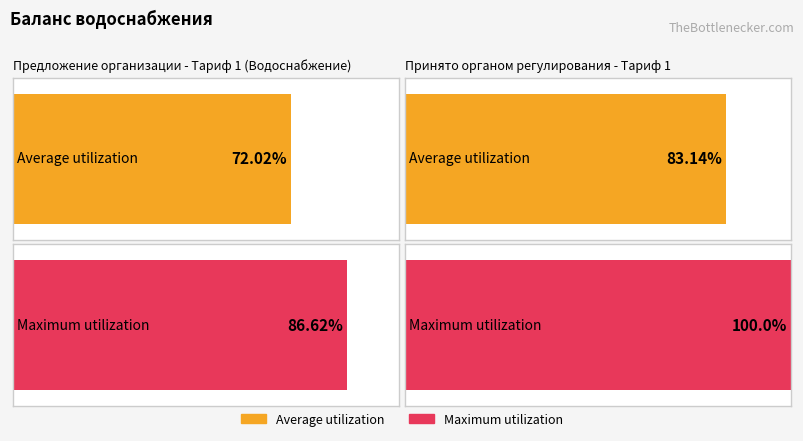

List the series in order of their overall mean, lowest first.

Average utilization, Maximum utilization